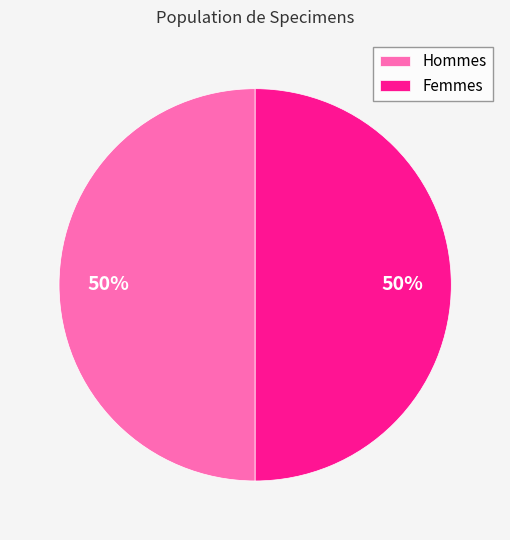

To the nearest percent, what is the average slice percentage?

50%